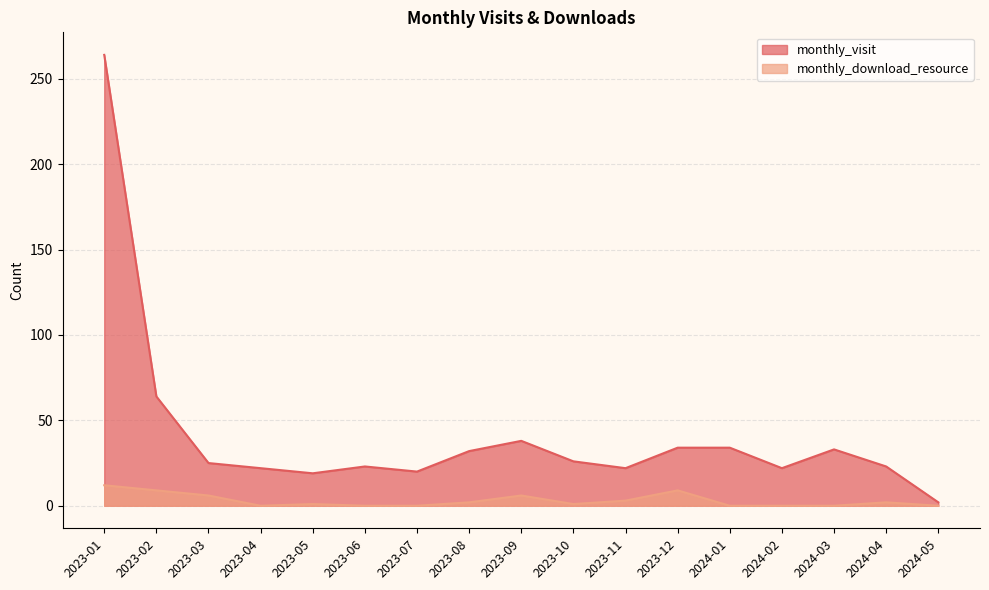

True or false: monthly_visit has a value of 34 at 2024-01.

True